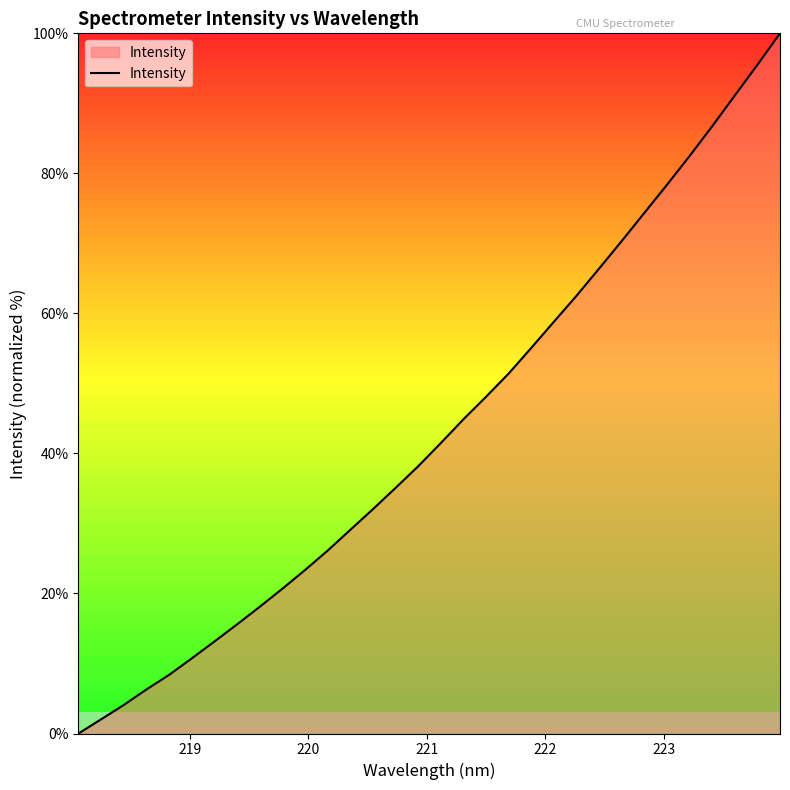

What is the difference between the maximum and minimum values?

100.0